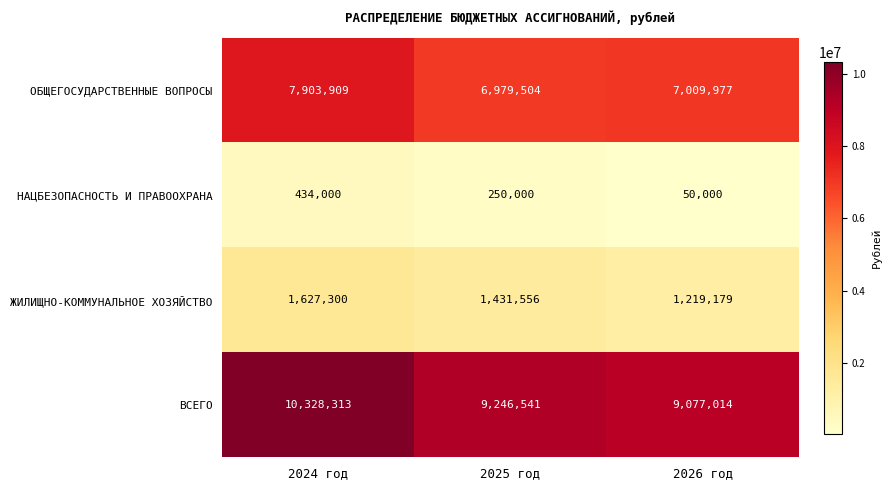

Count the number of categories in the chart.

3